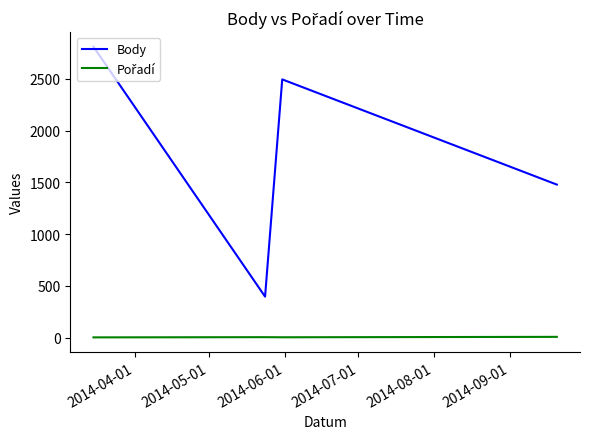

At how many categories does at least one series exceed 307?

4